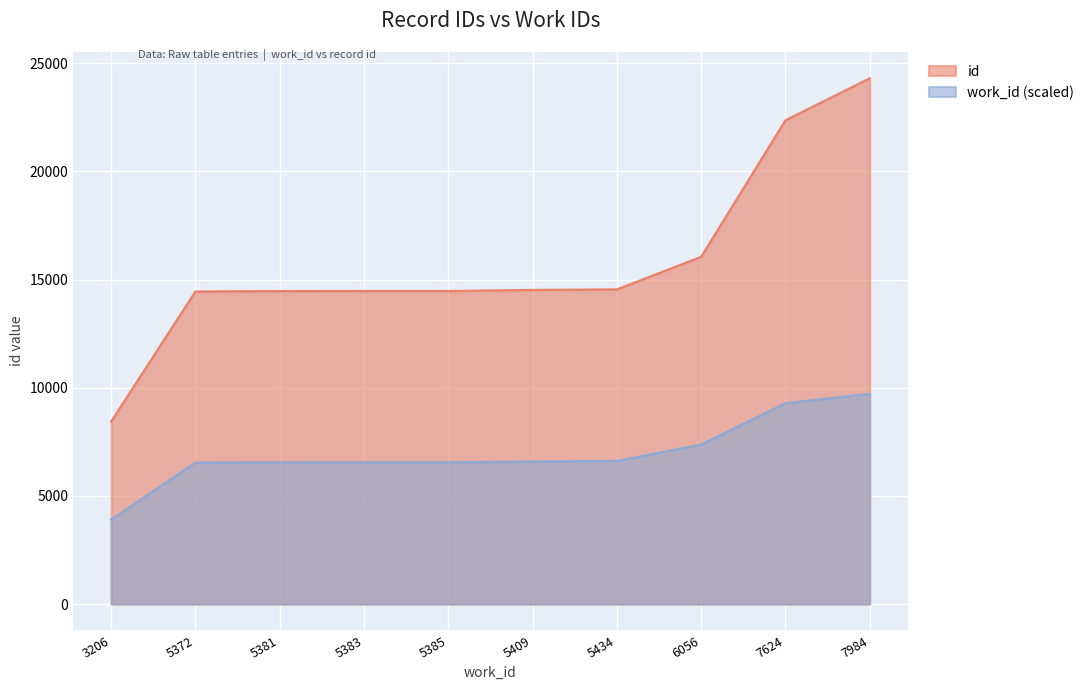

At which category is the sum across all series the highest?

7984